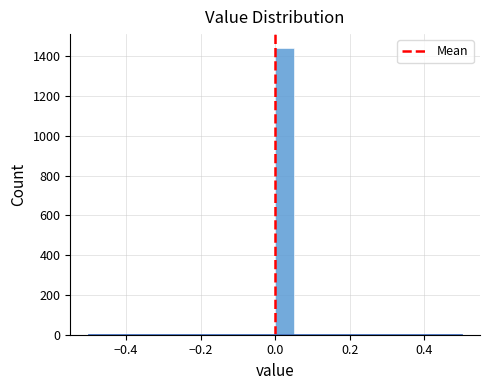

Read against the x-axis, roughly where is the centre of the tallest bar?

0.02